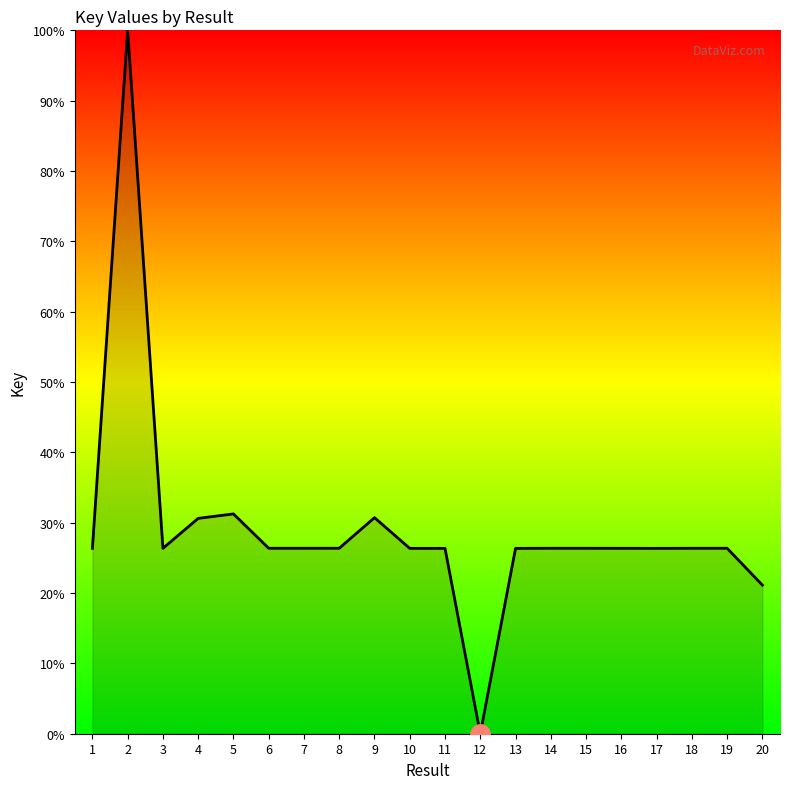

The chart shows a value of 26.4 at 8. True or false?

True